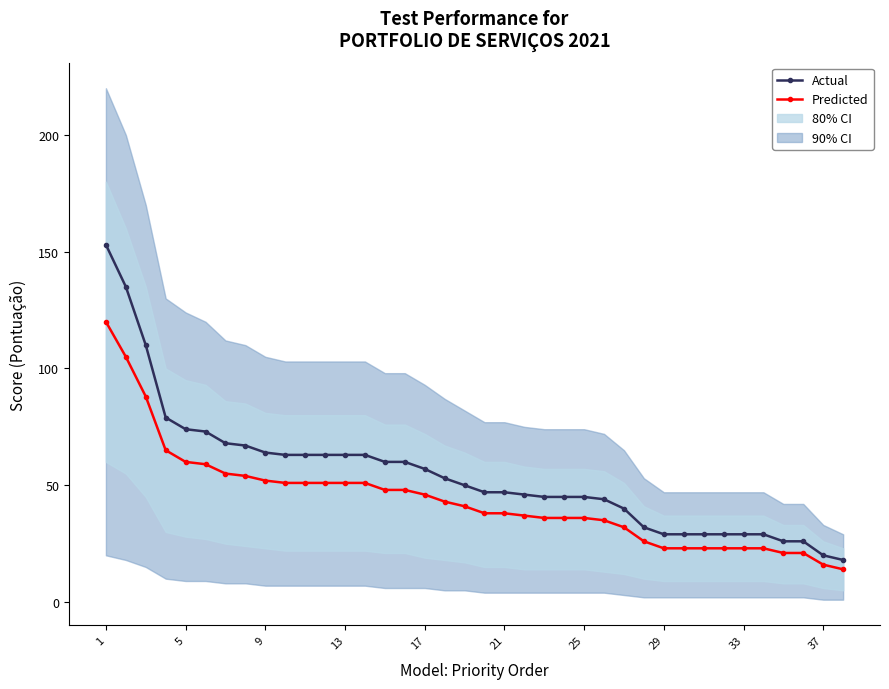

How many distinct data groups are displayed?

2